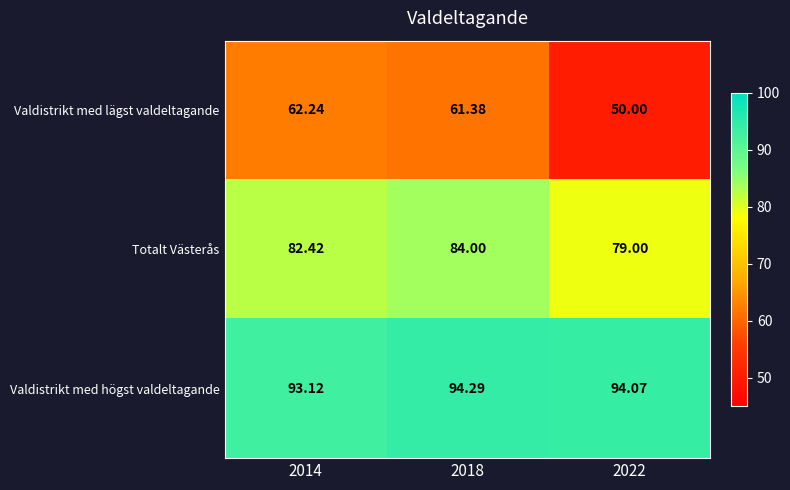

Which series changed the most between 2014 and 2018?

Totalt Västerås